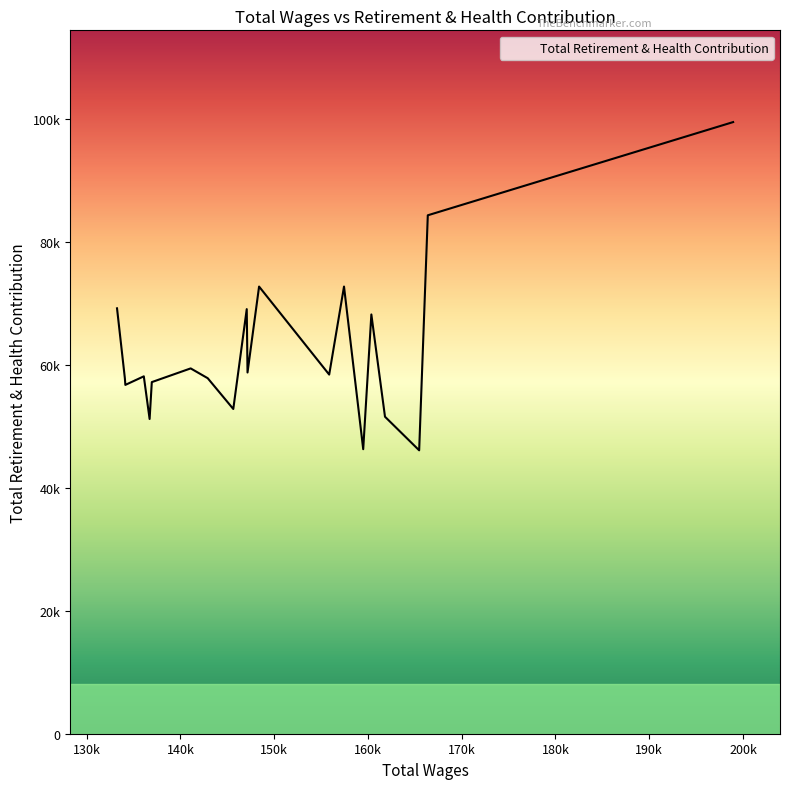

Where is the first local minimum?

2